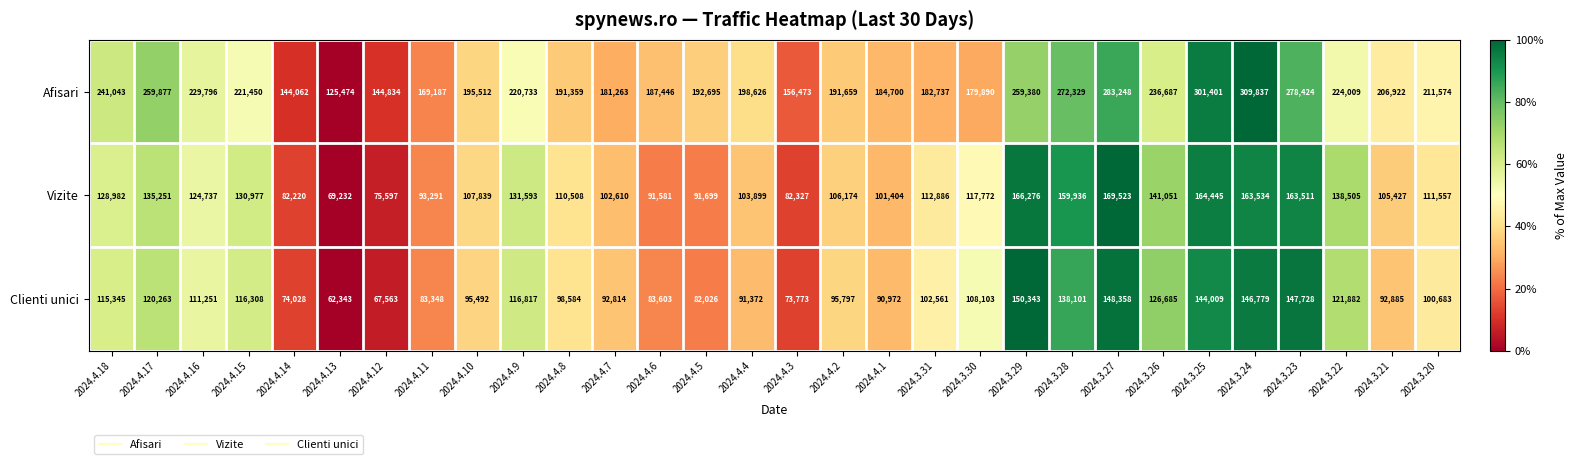

Is it true that Afisari equals 52000 at 2024.3.31?

False